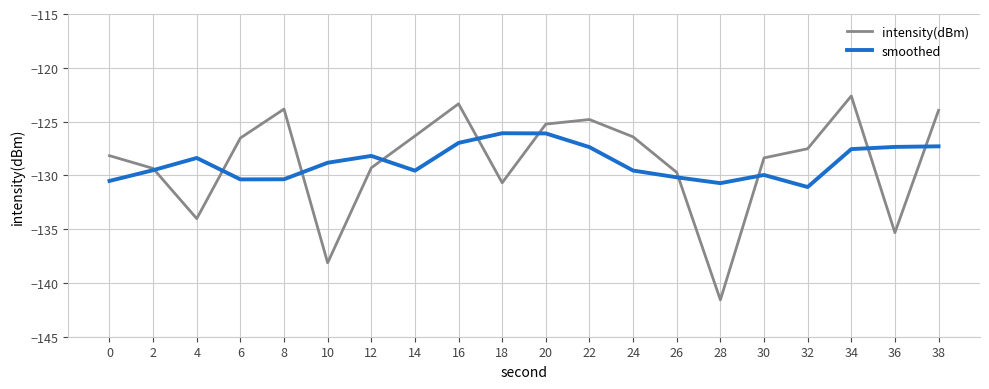

Is it true that smoothed equals -130.5 at 0?

True